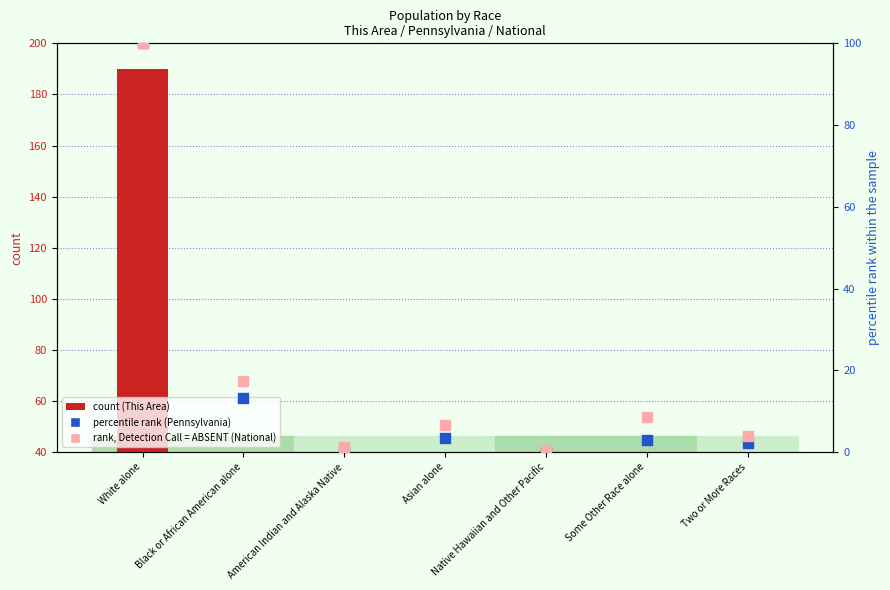

Which series has the widest spread of Y values?

This Area count